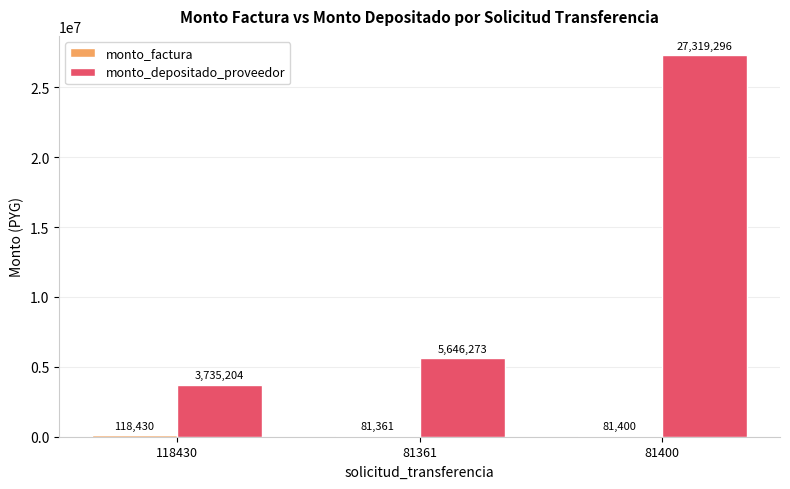

How many series are shown in this chart?

2